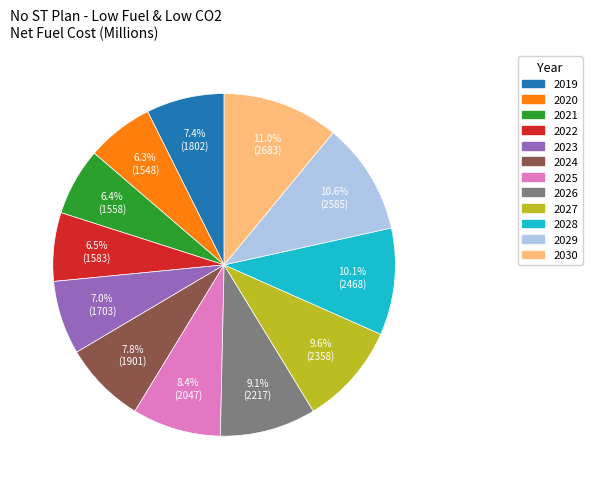

Count the number of slices in the pie.

12